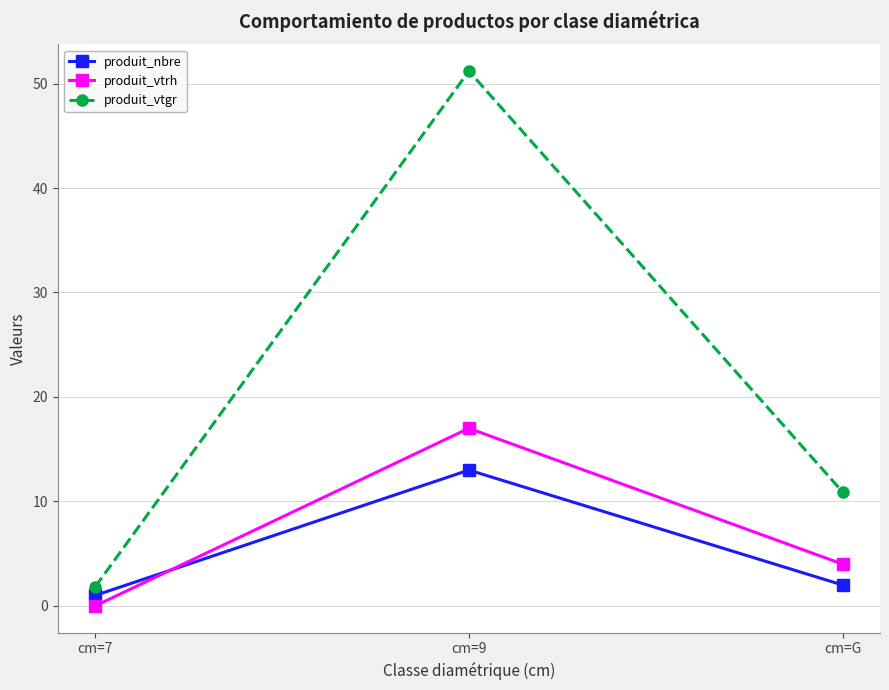

What is the label of the 1st point from the right?

cm=G